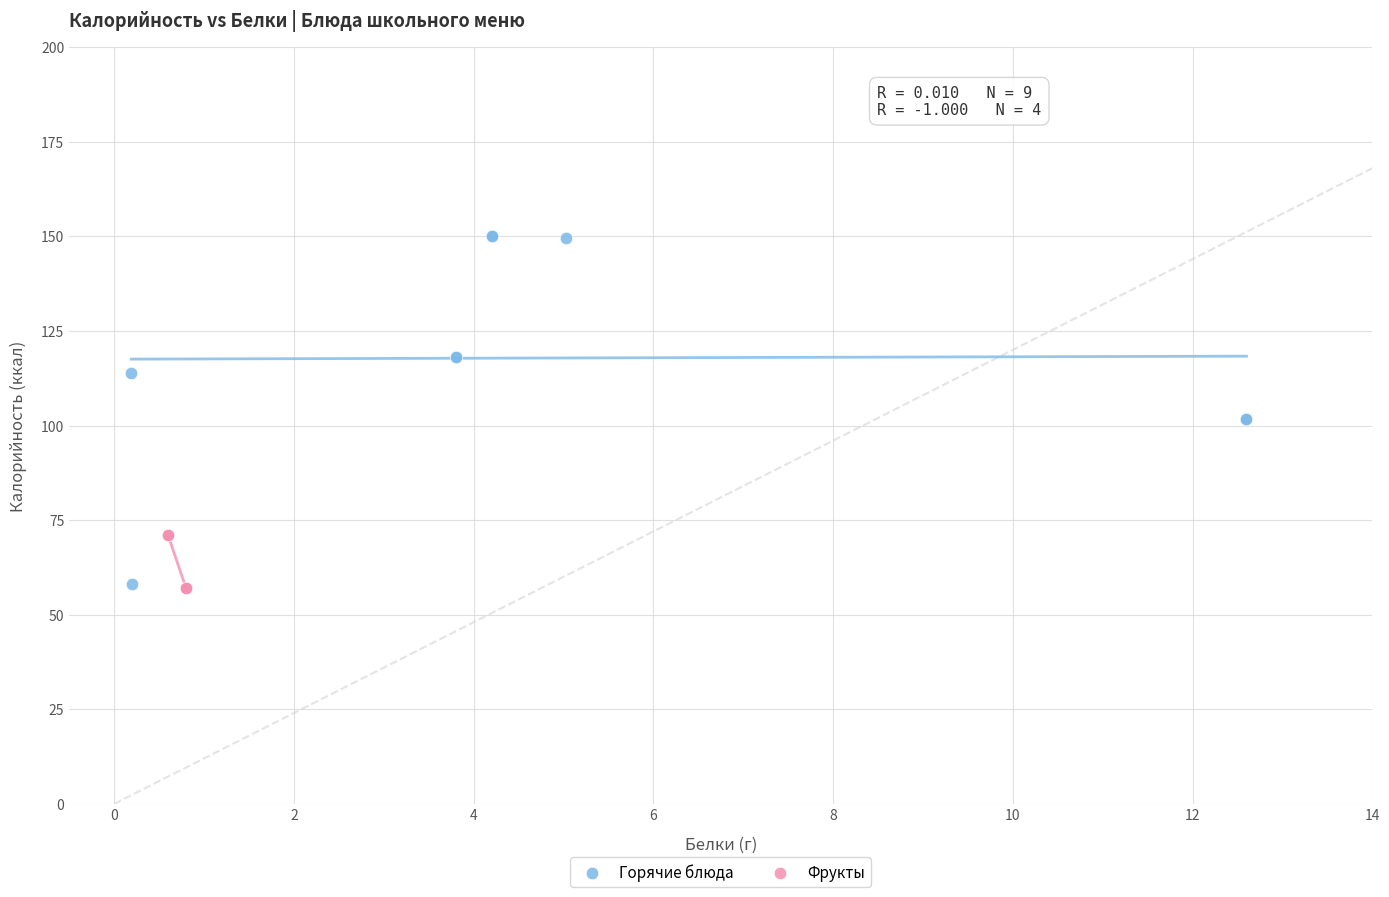

Which series contains the highest Y value?

Горячие блюда